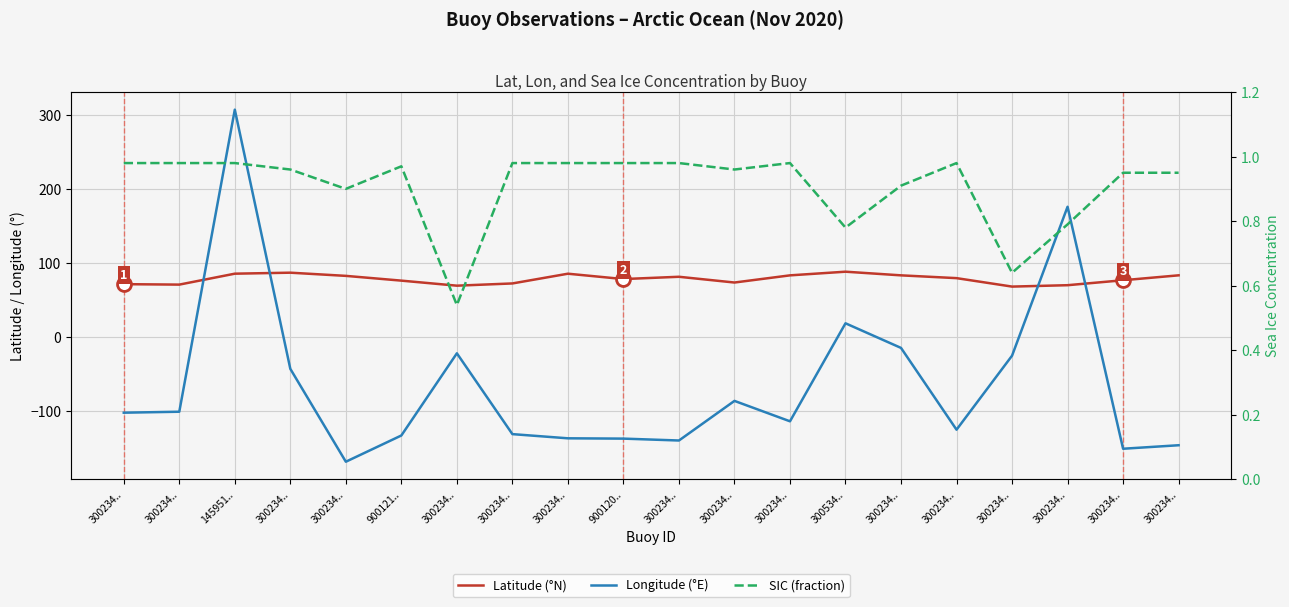

What is the maximum value shown in the chart?

307.1